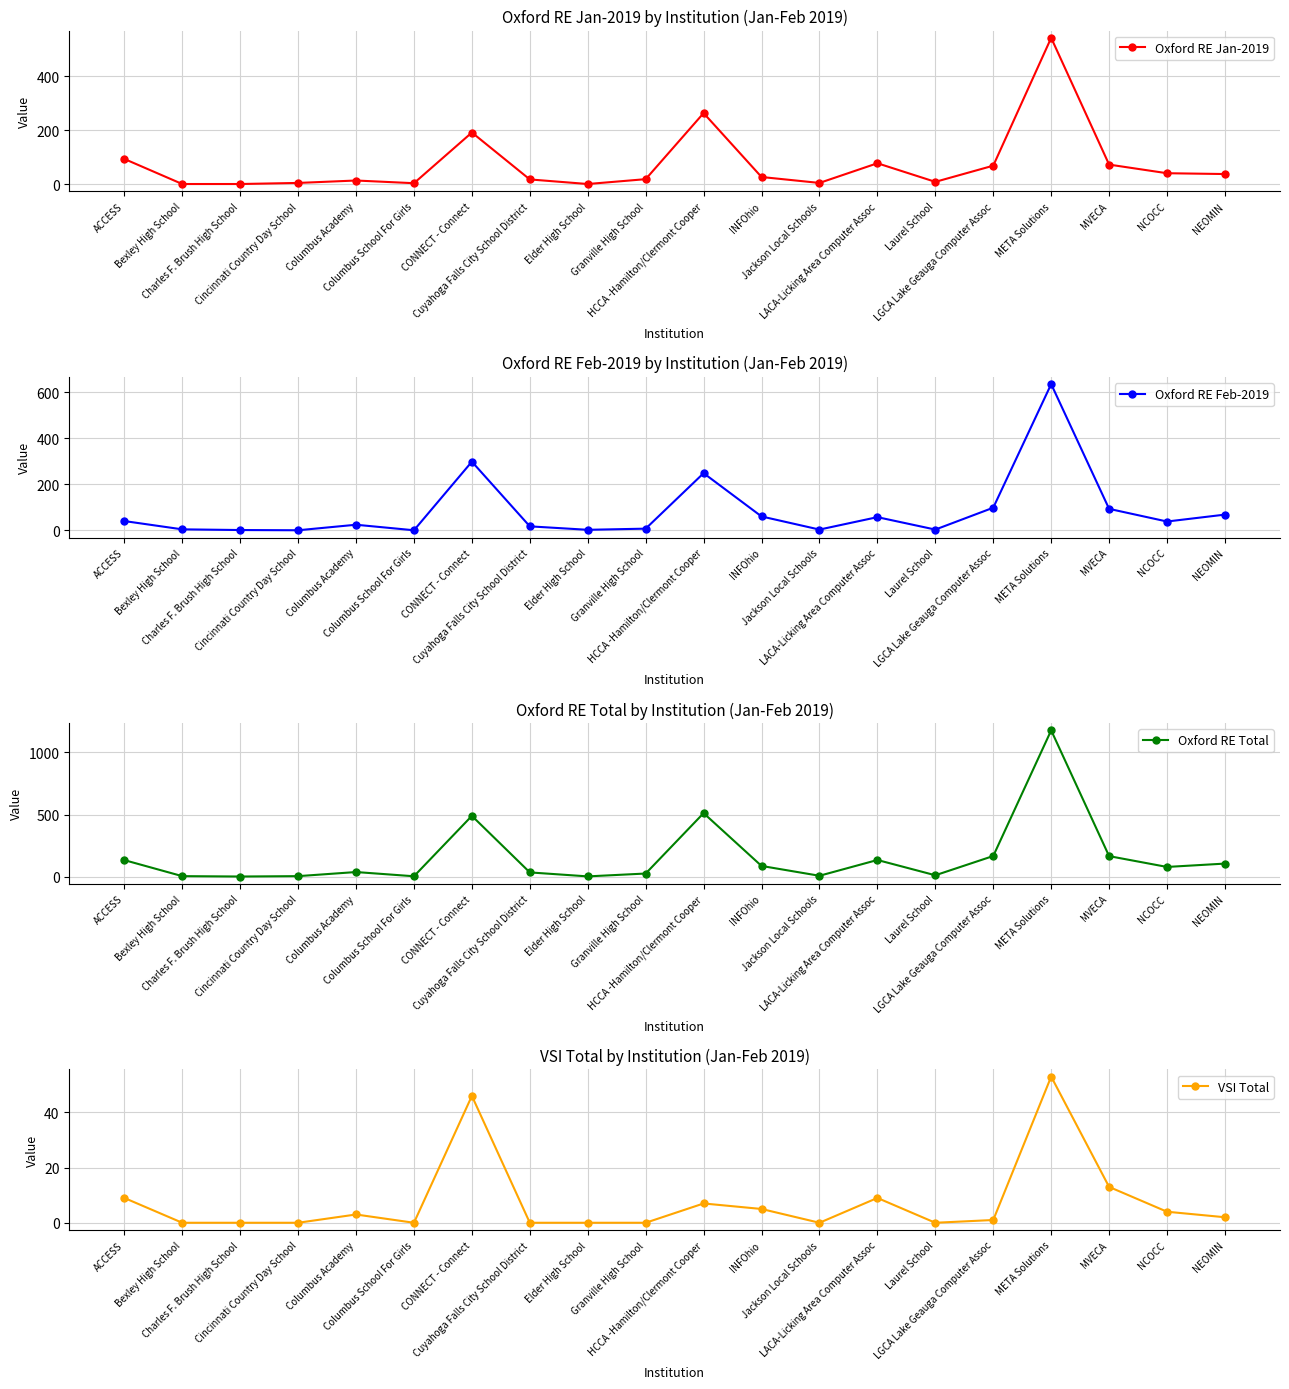

What is the value of the VSI Total point at the 1st from the left?

9